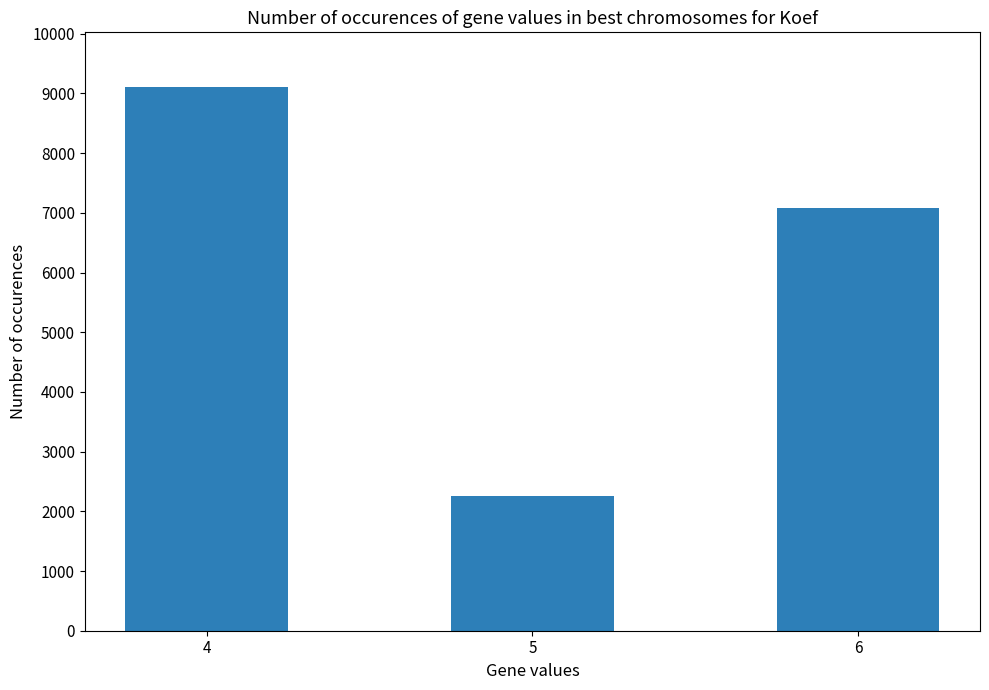

Count the values in the range 2254 to 9113.

3